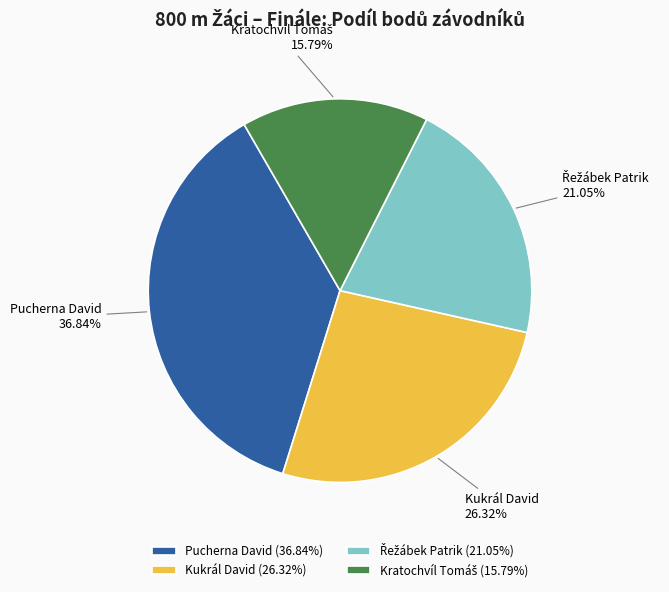

Which category has the biggest portion of the pie?

Pucherna David